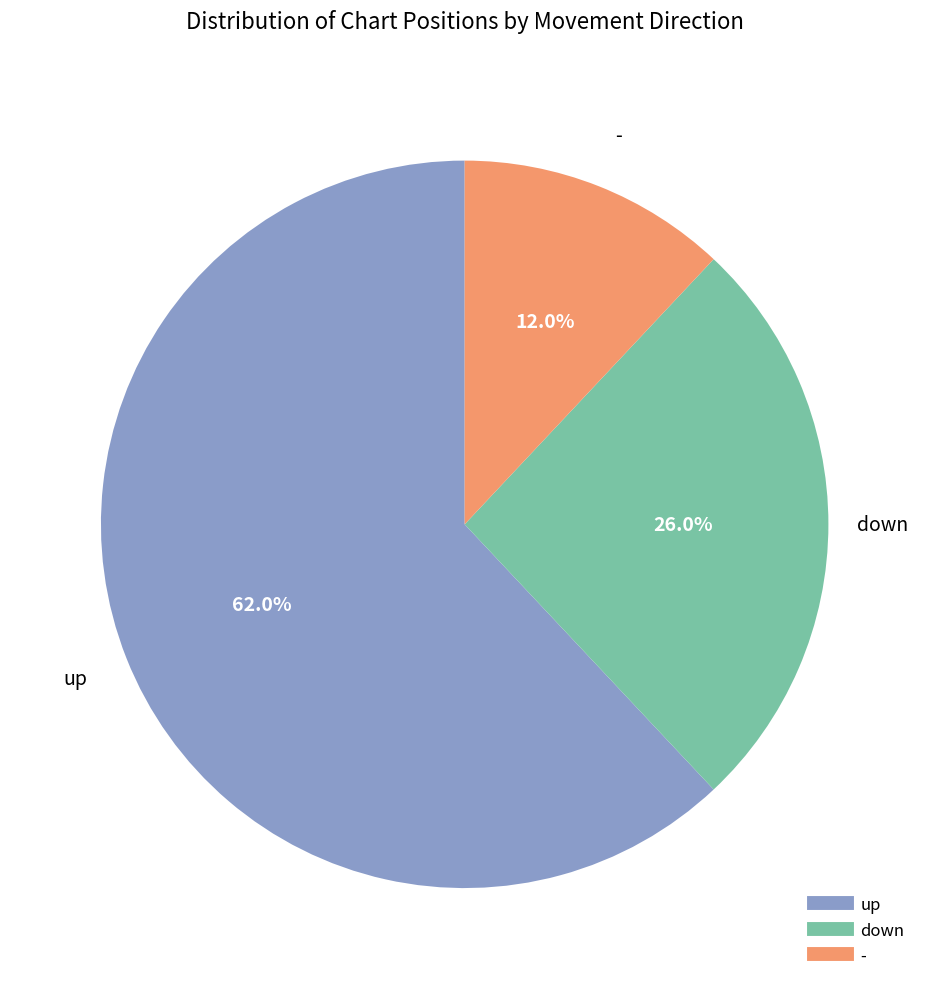

How many slices are in this pie chart?

3